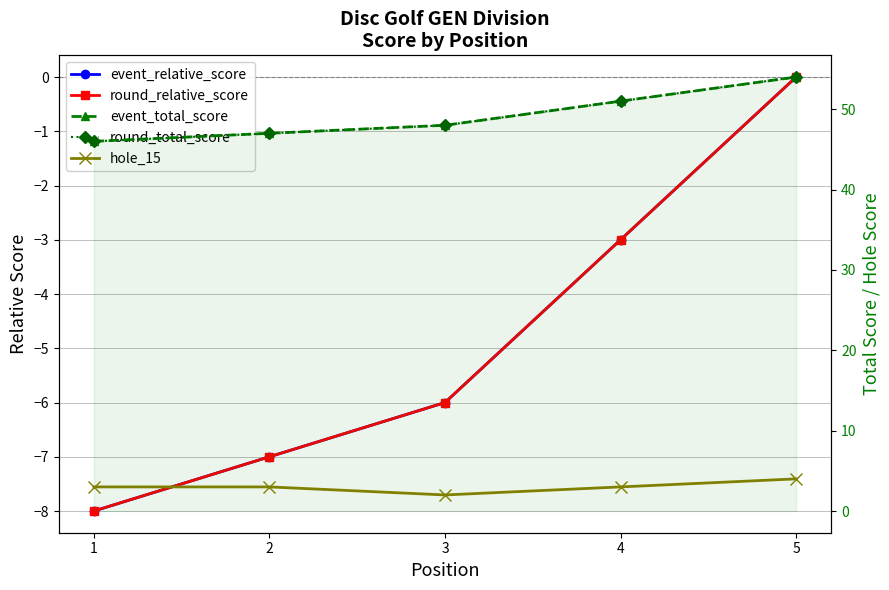

Which series has the largest range (max minus min)?

event_relative_score